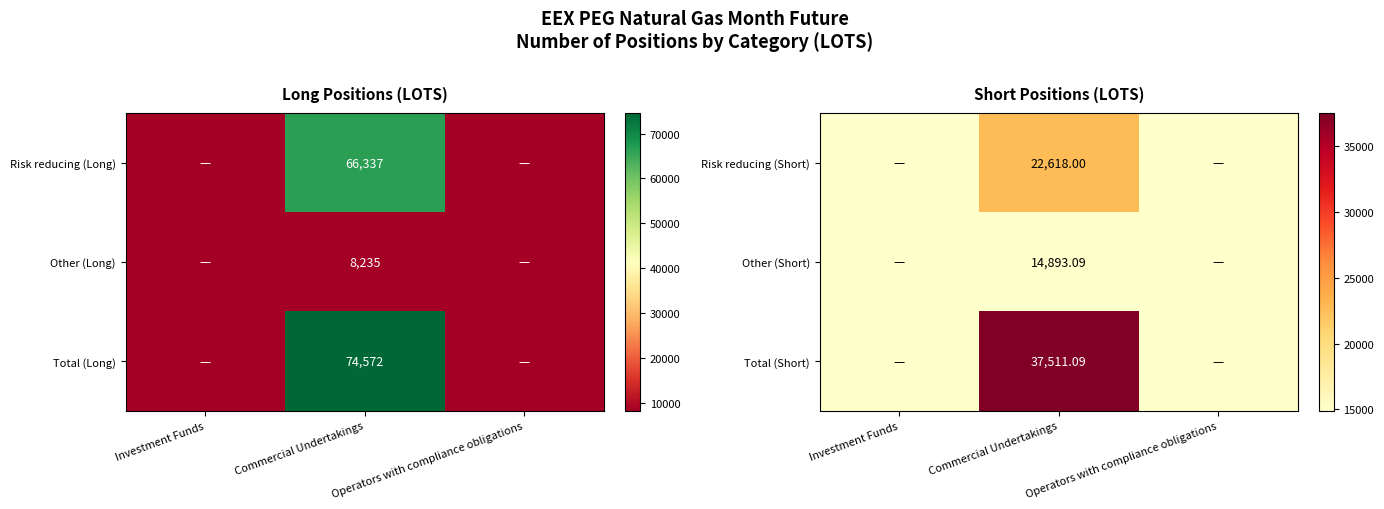

The value of Total (Long) at Commercial Undertakings is 15907. True or false?

False